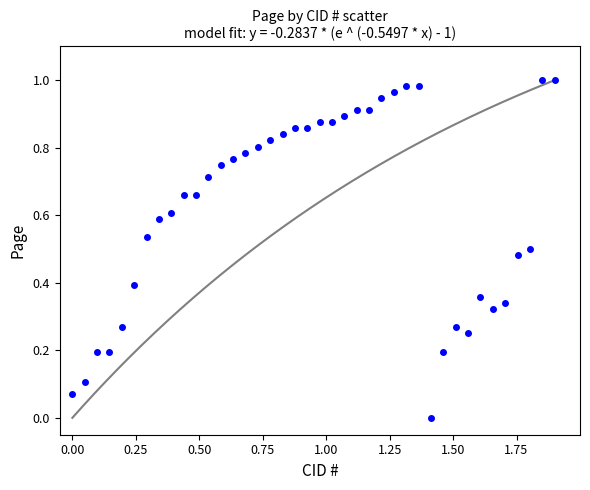

What is the range of X values (max minus min)?

1.9